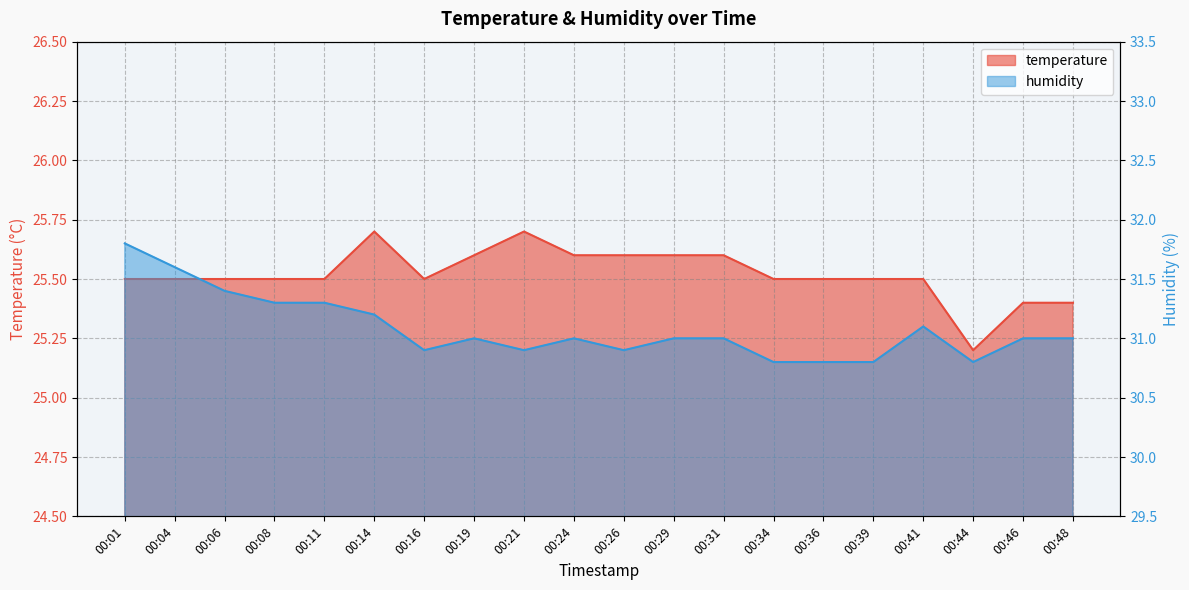

In humidity, how many points are lower than both neighbors (excluding endpoints)?

4